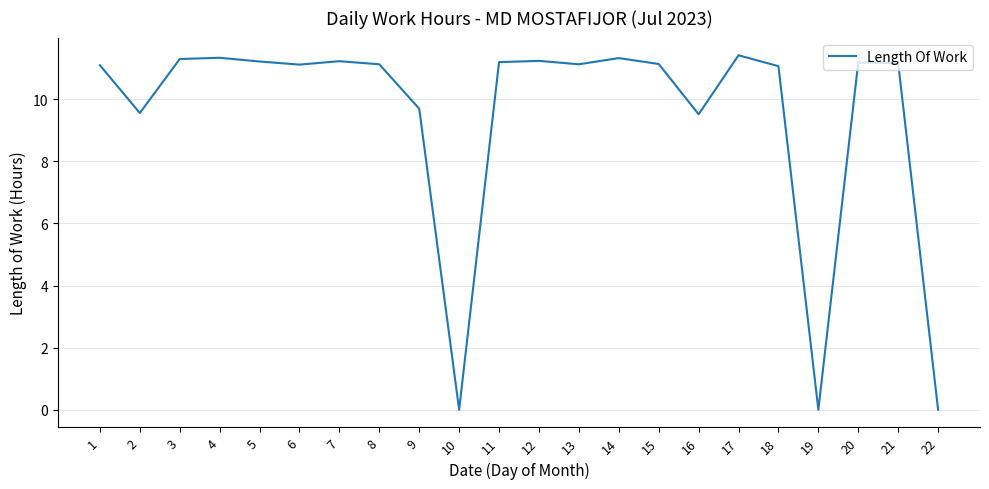

What is the maximum value shown in the chart?

11.4